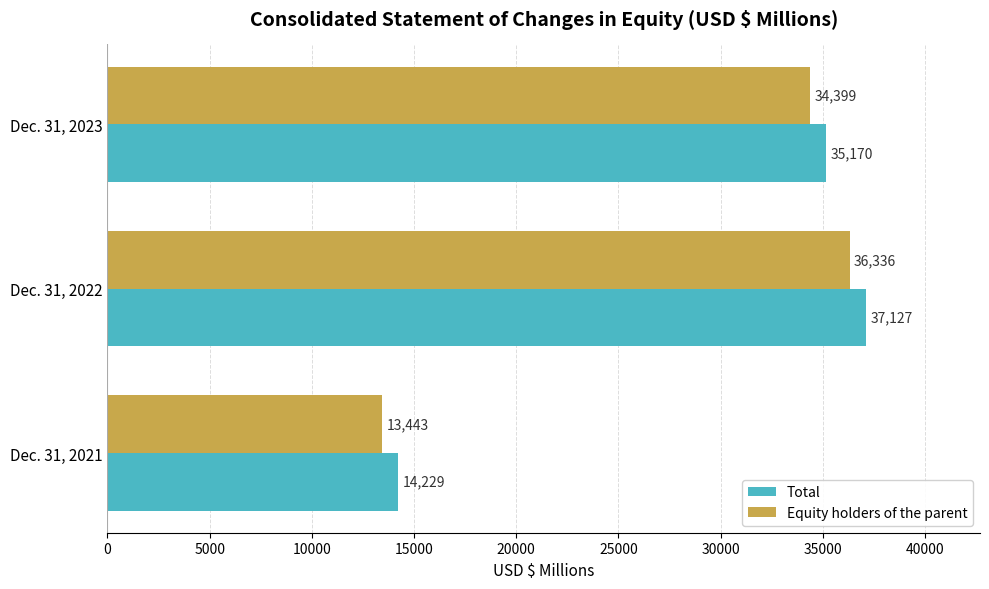

What is the difference between the maximum and minimum values in the Equity holders of the parent series?

22893